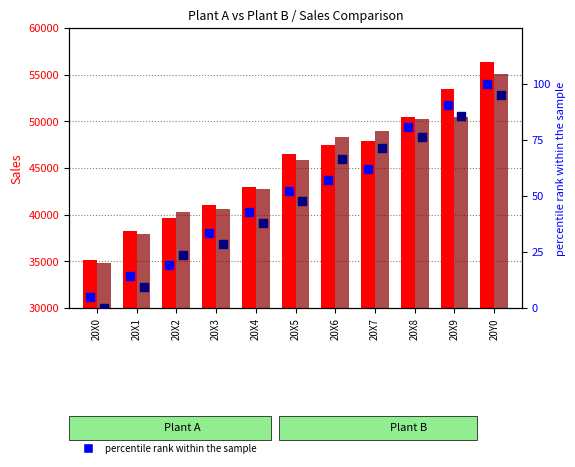

Which series has the largest total across all categories?

Plant A Sales